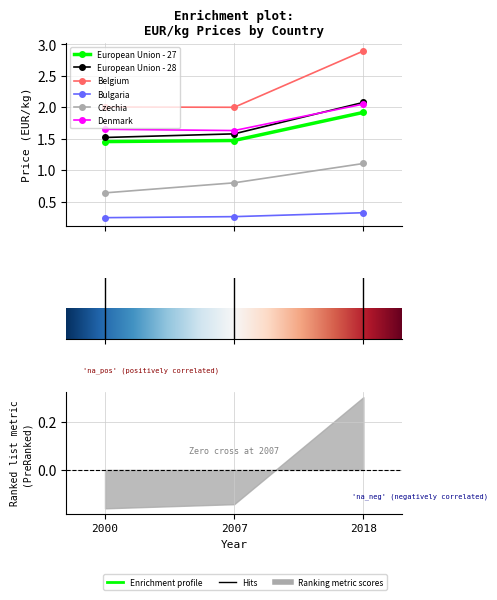

List the series in order of their peak value, highest first.

Belgium, European Union - 28, Denmark, European Union - 27, Czechia, Bulgaria